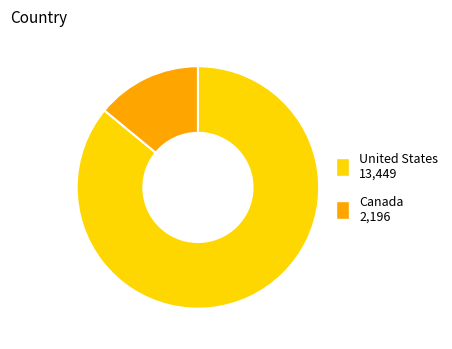

Does United States represent more than half of the total?

Yes